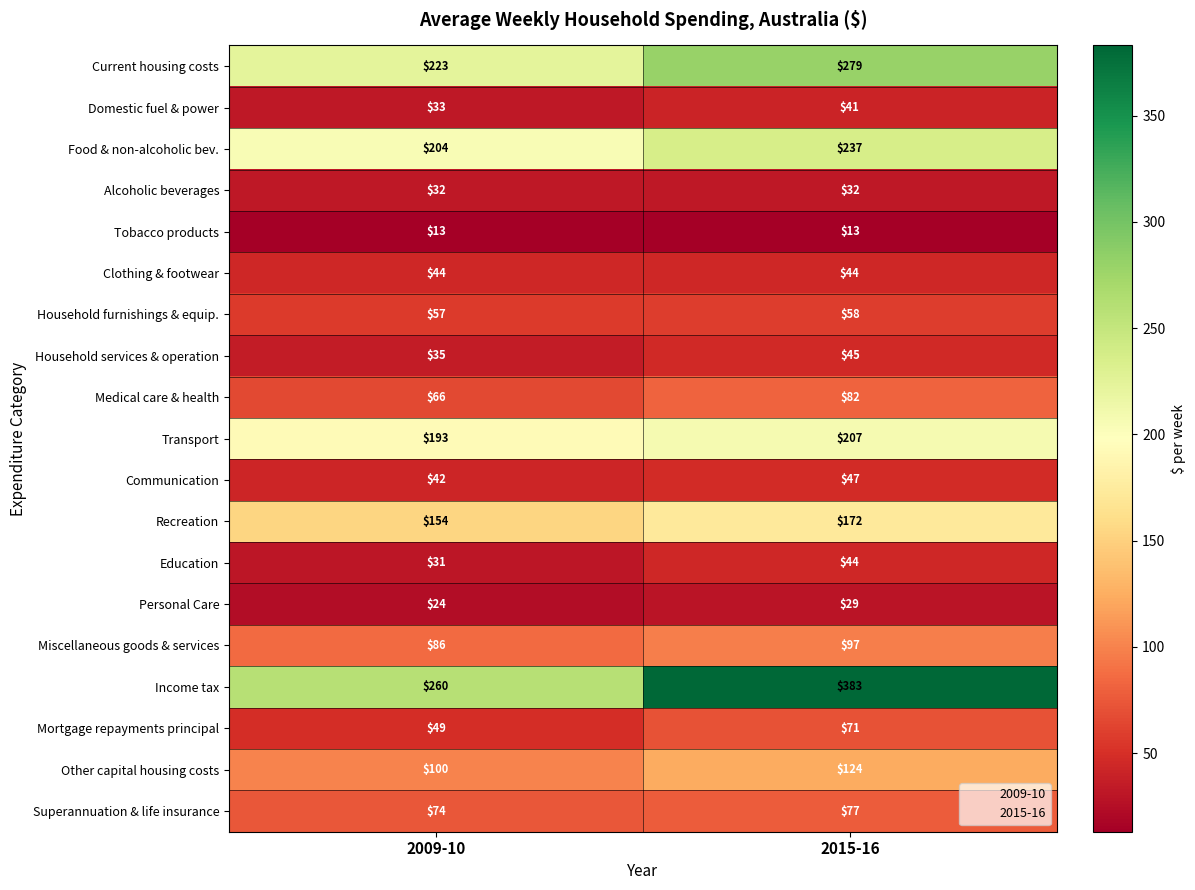

What is the sum of the Education values at 2009-10 and 2015-16?

75